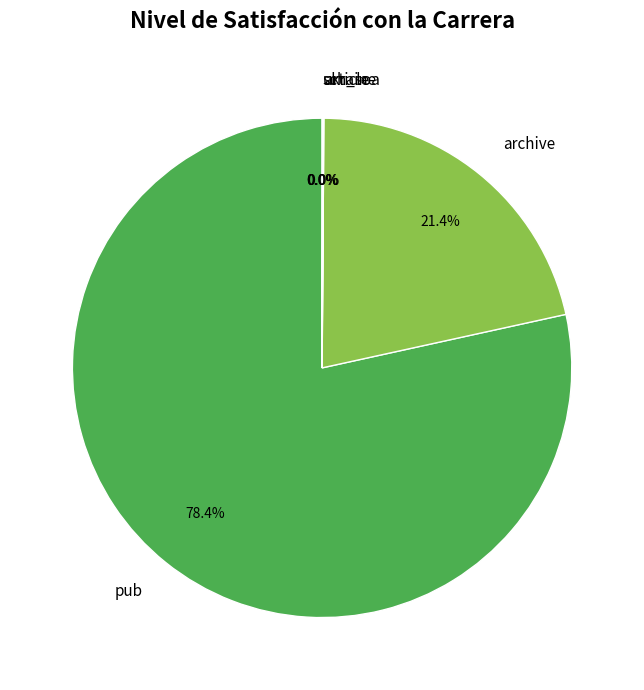

Combined, do pub and archive account for over 50%?

Yes